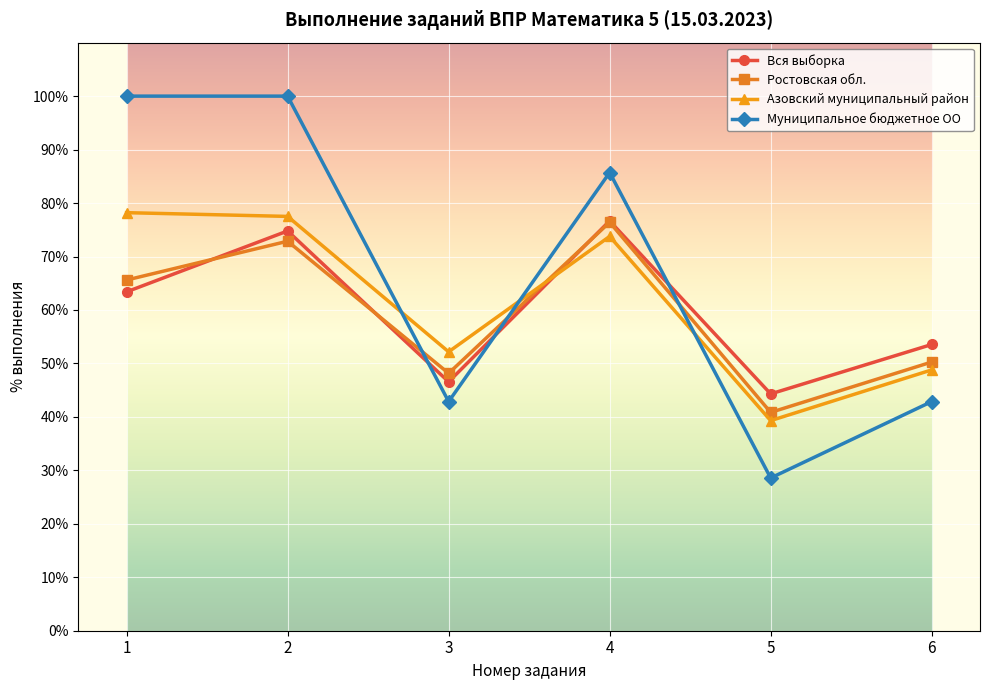

What is the total value across all series at 3?

189.7